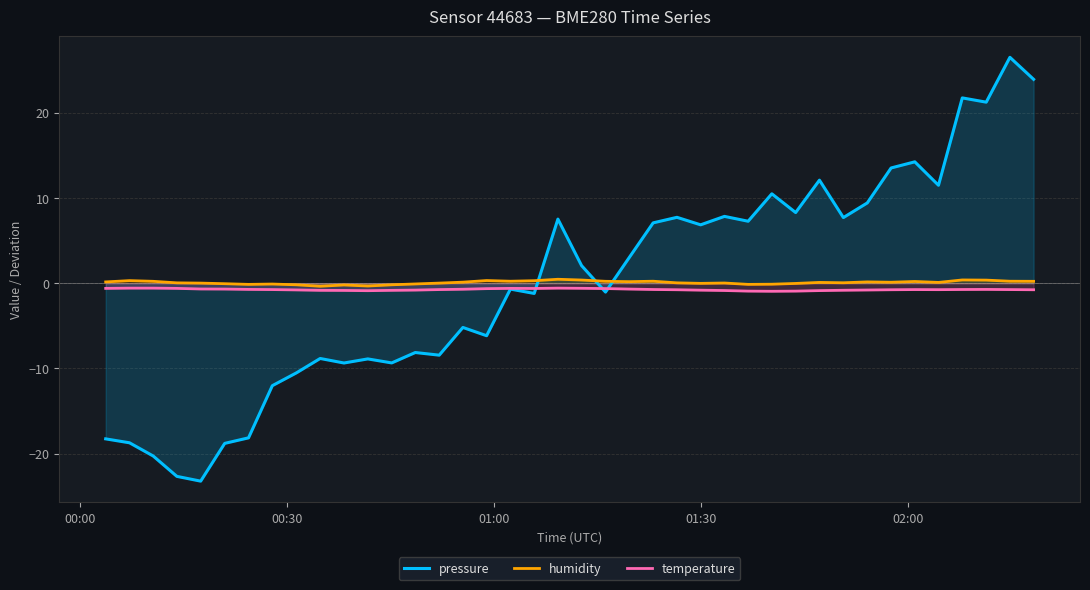

True or false: humidity and pressure cross at least once.

True